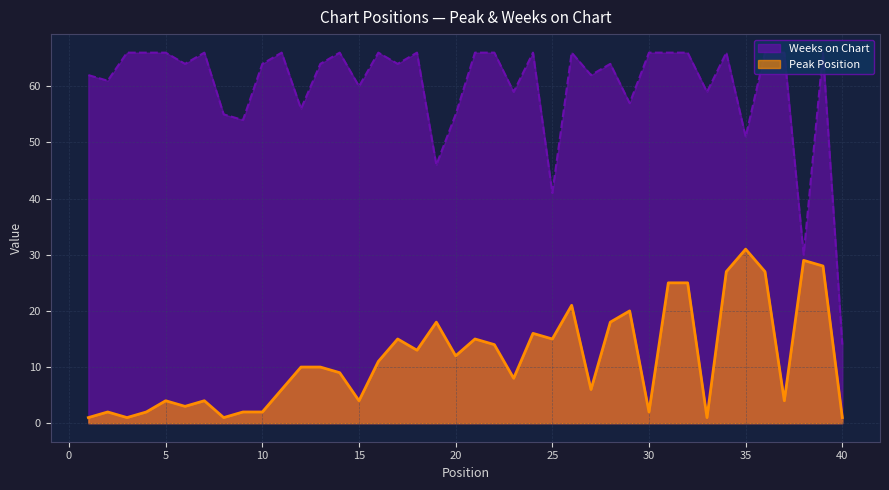

Rank the series by their average value, from highest to lowest.

Weeks on Chart, Peak Position